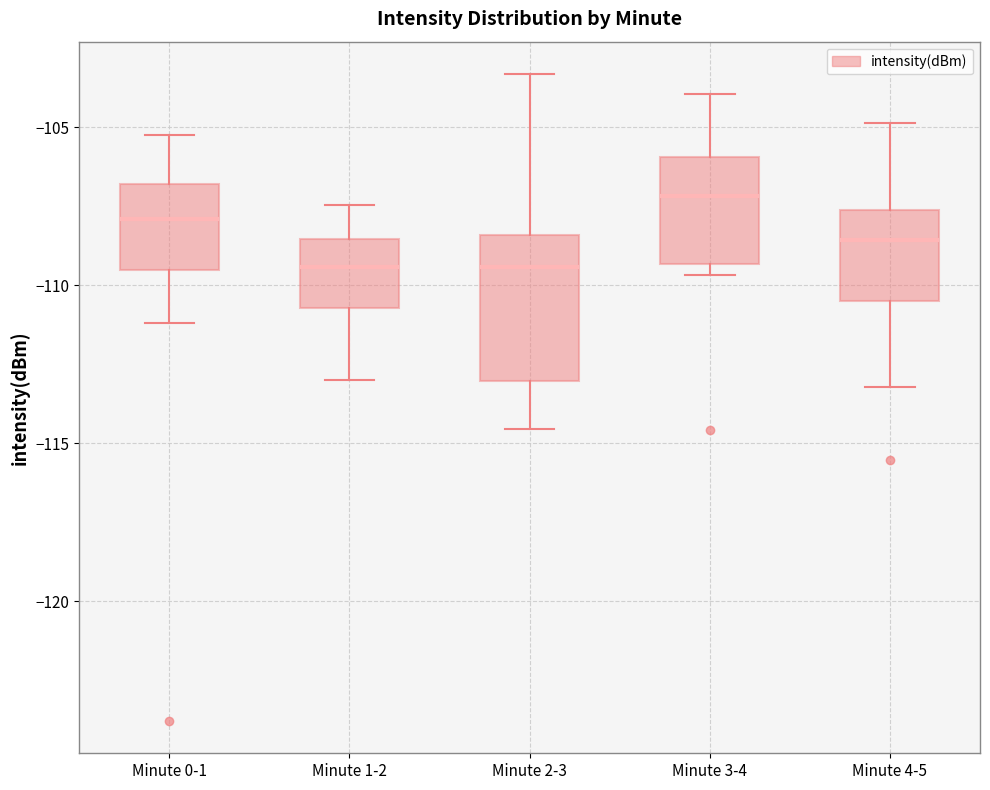

Comparing the boxes themselves (not the whiskers), which one is the tallest?

Minute 2-3